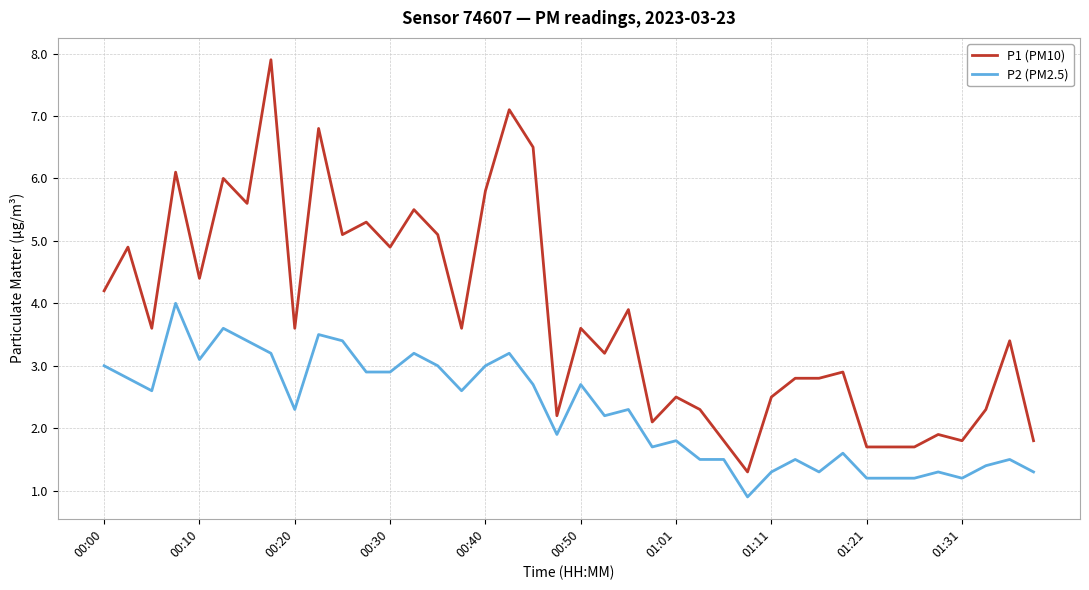

List the series in order of their overall mean, lowest first.

P2 (PM2.5), P1 (PM10)